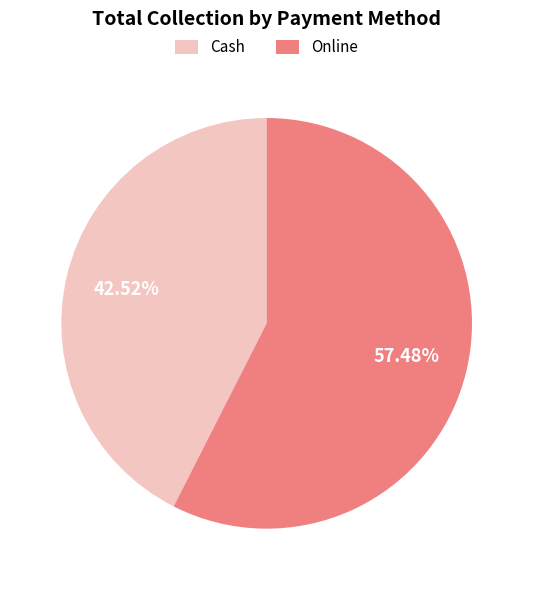

How many segments does this pie chart have?

2